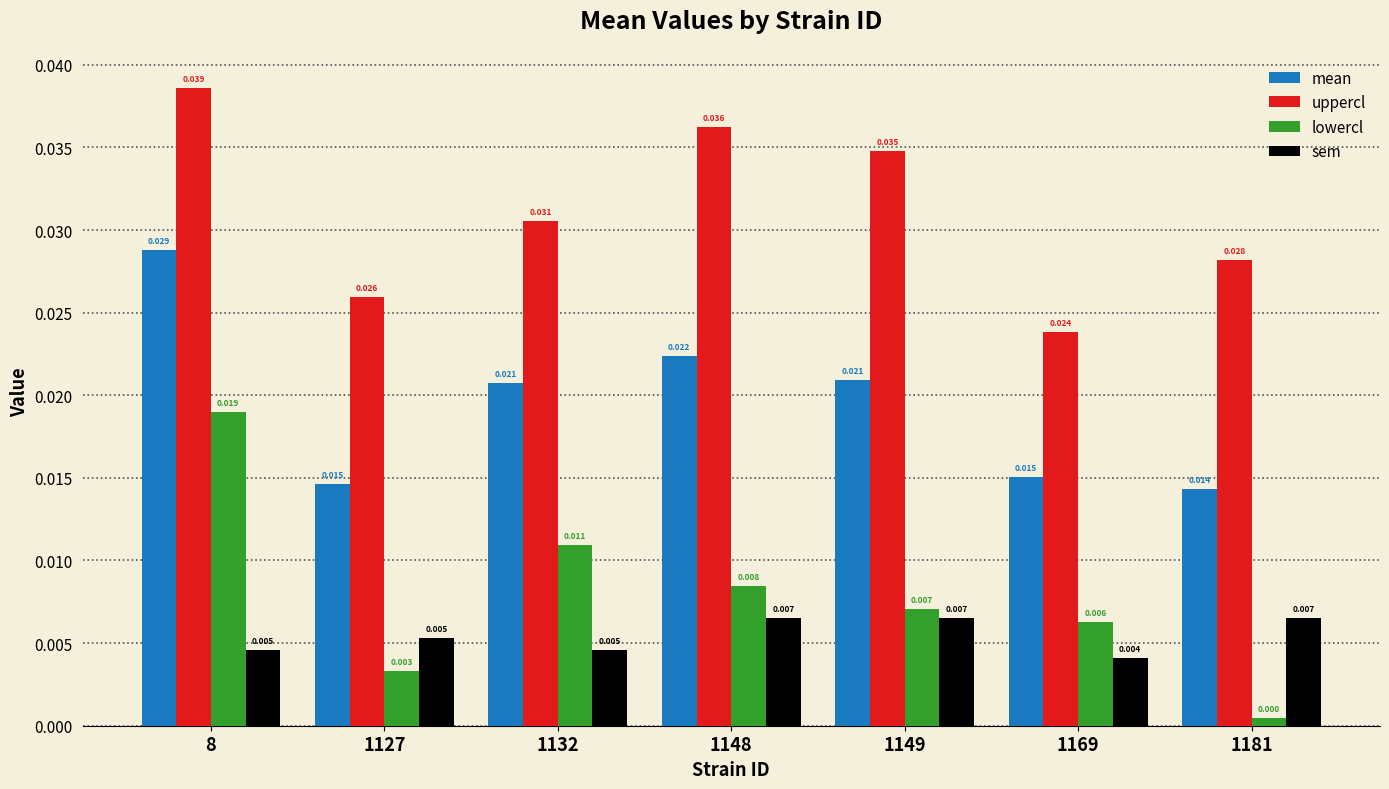

The value of mean at 8 is 0.0. True or false?

True